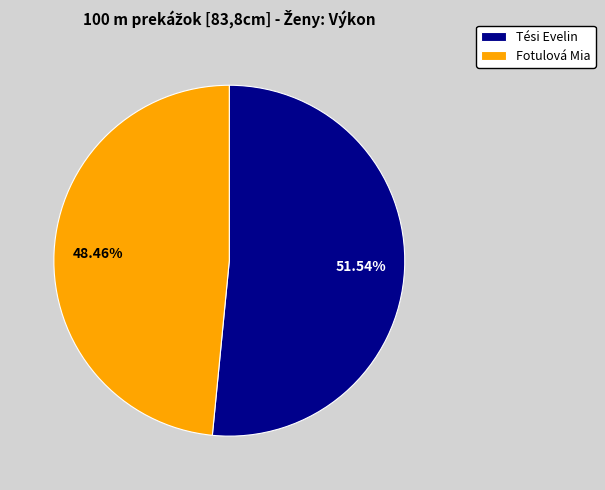

What is the smallest slice in the pie chart?

Fotulová Mia